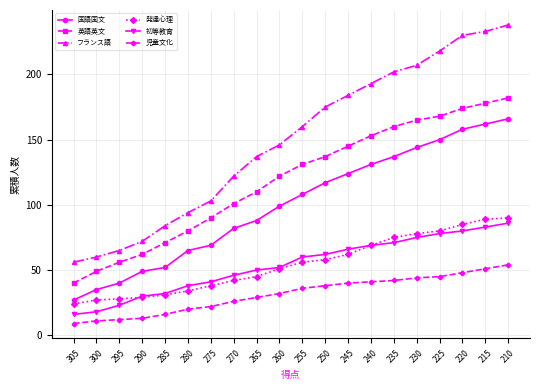

Count the number of data series in this chart.

6